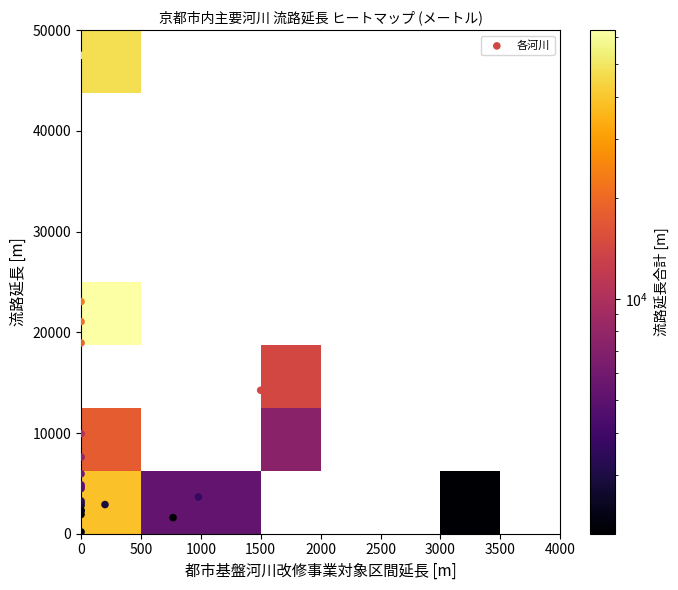

What is the average value?

8368